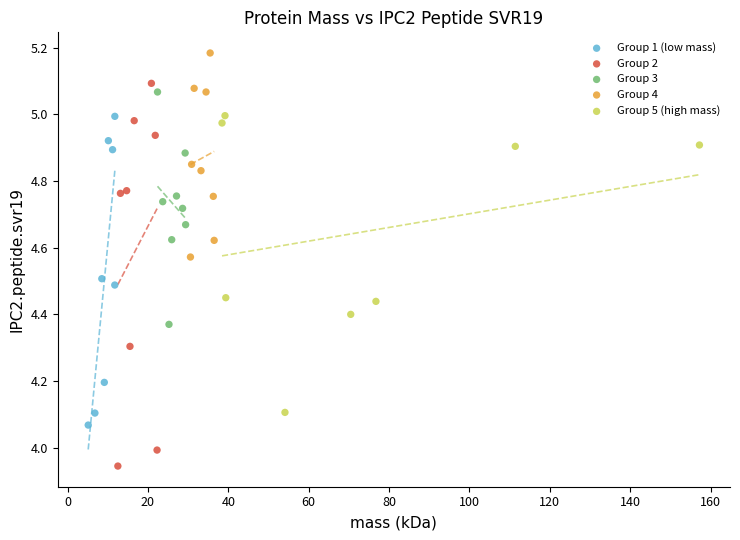

Which series reaches the minimum Y coordinate?

Group 2